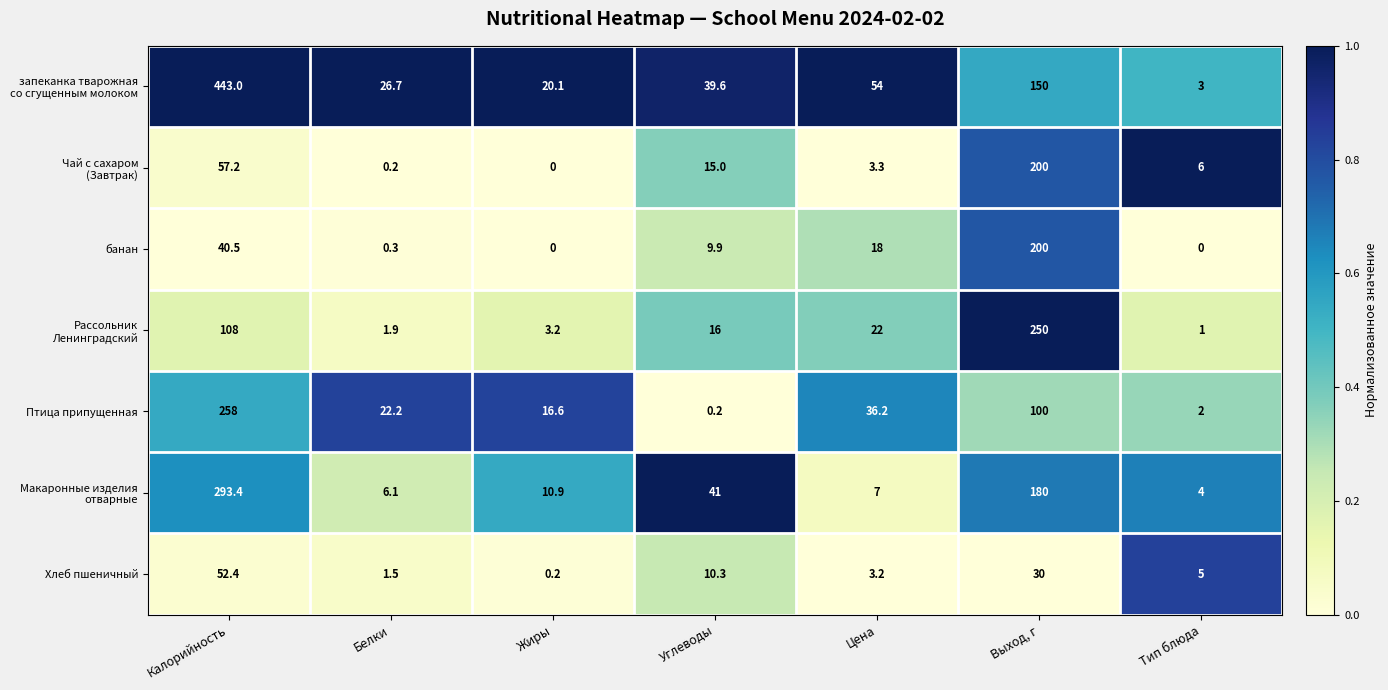

At how many categories does at least one series exceed 51?

3